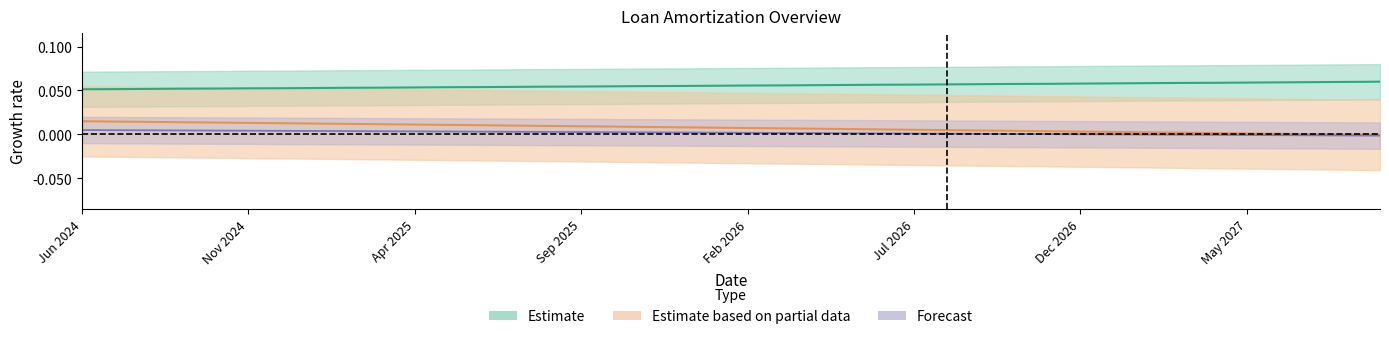

The Principal series shows 0.1 at Aug 2025. True or false?

False